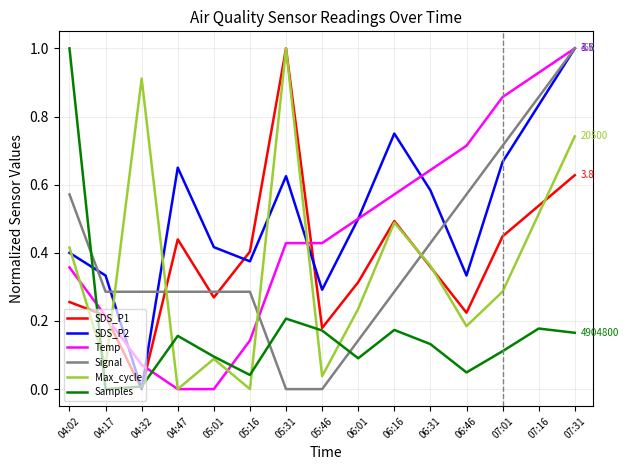

Which series changed the most between 06:31 and 06:46?

SDS_P2